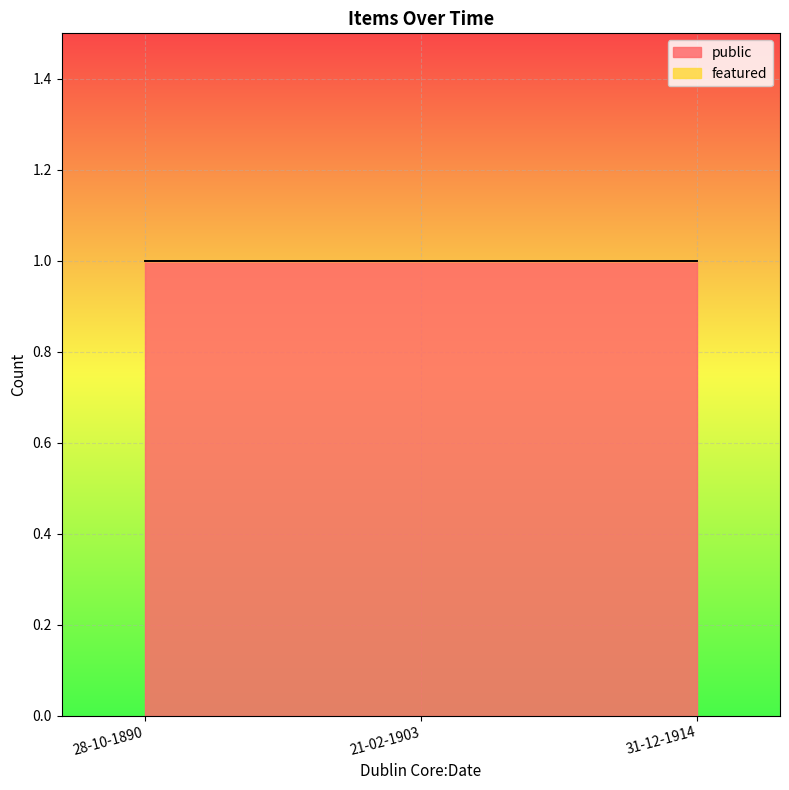

What is the minimum value for public?

1